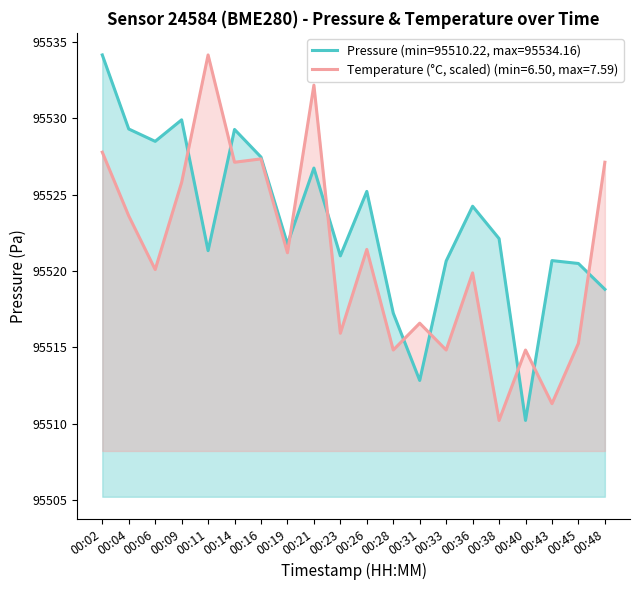

The pressure series shows 144259.7 at 00:28. True or false?

False